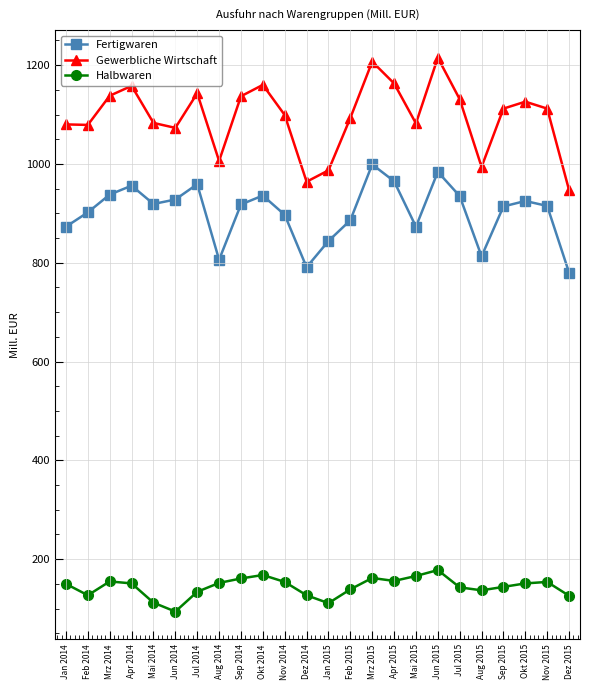

How many interior local valleys does the Fertigwaren series have?

5